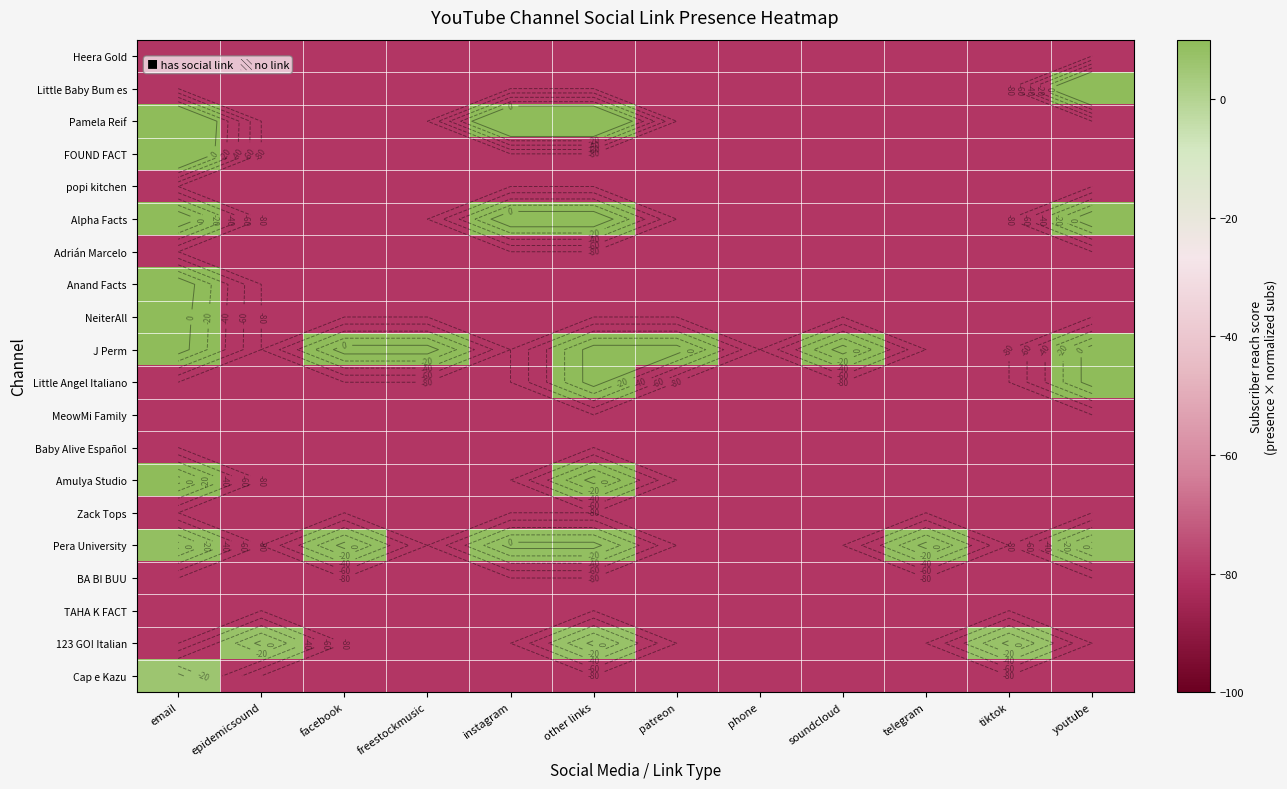

What is the difference between the highest and lowest values at soundcloud?

92.2